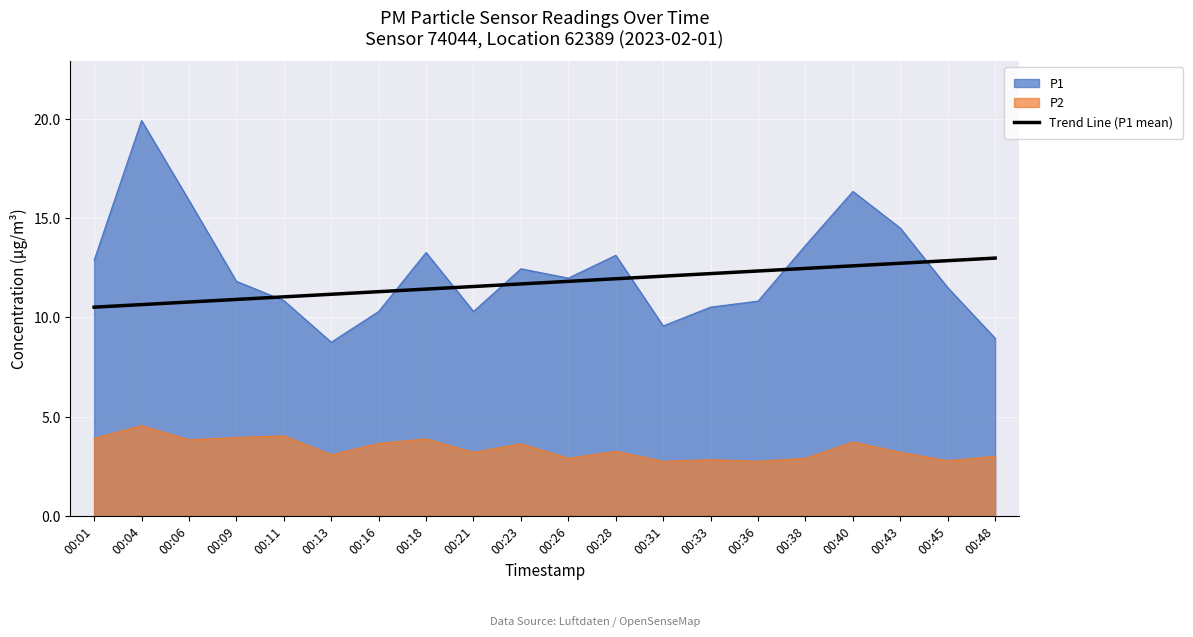

Is it true that P2 equals 4.9 at 00:45?

False